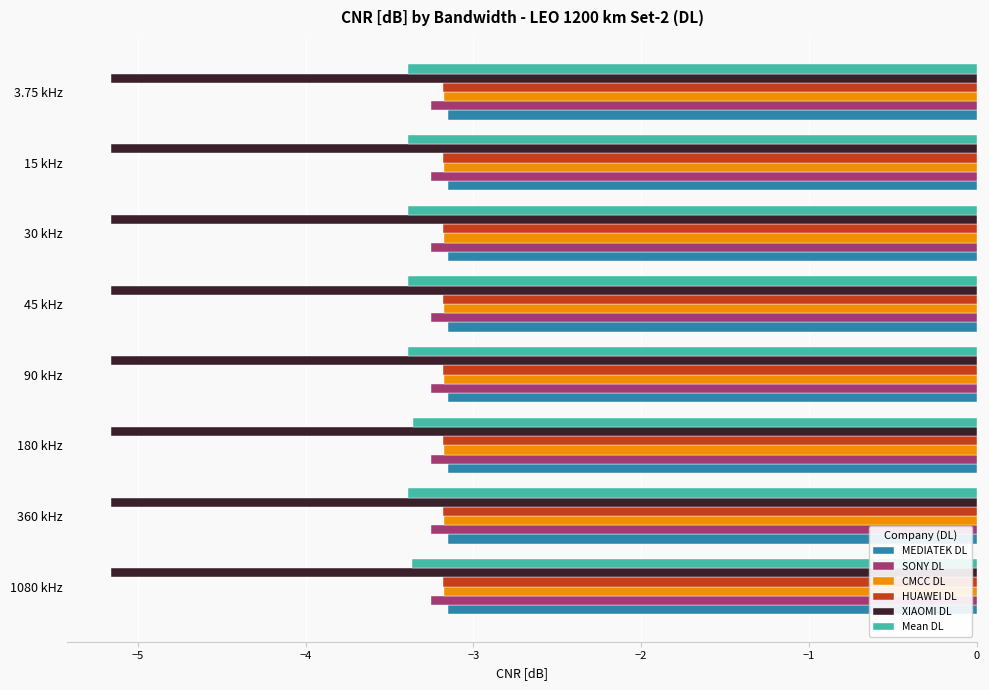

True or false: CMCC DL has a value of -1.5 at 45 kHz.

False